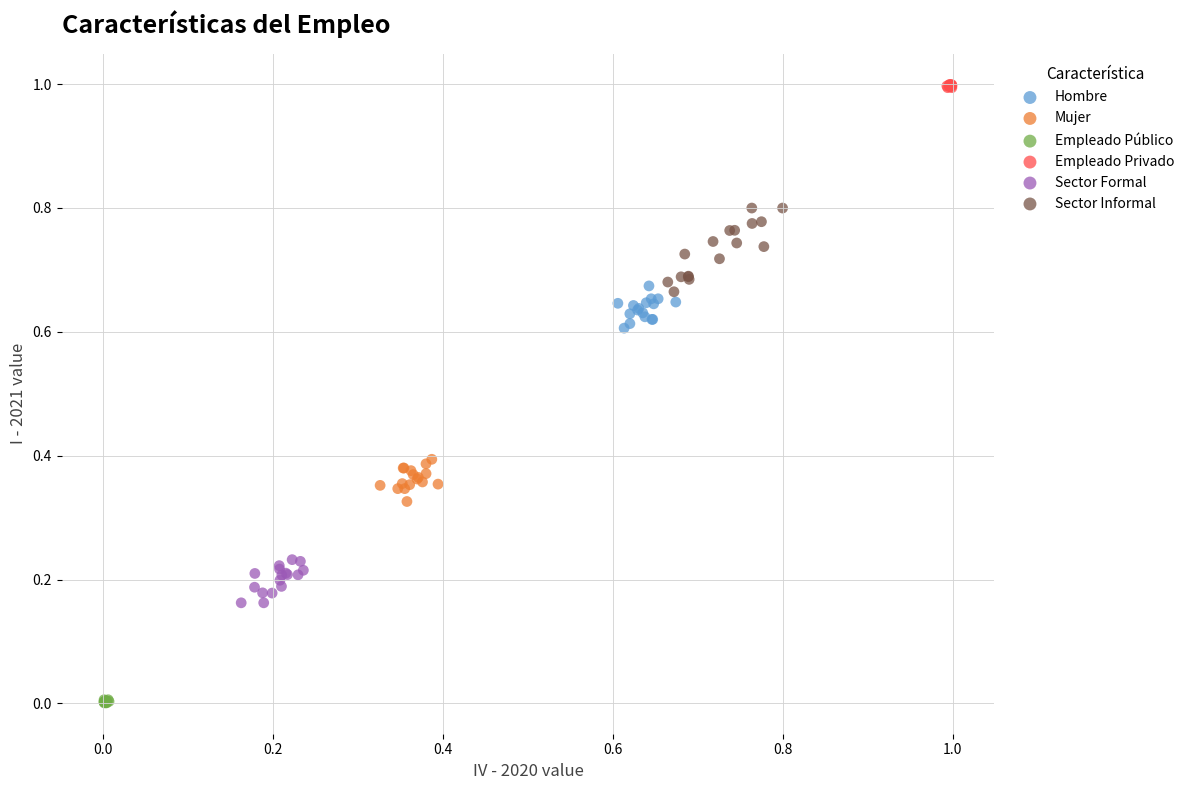

Which series contains the highest Y value?

Empleado Privado